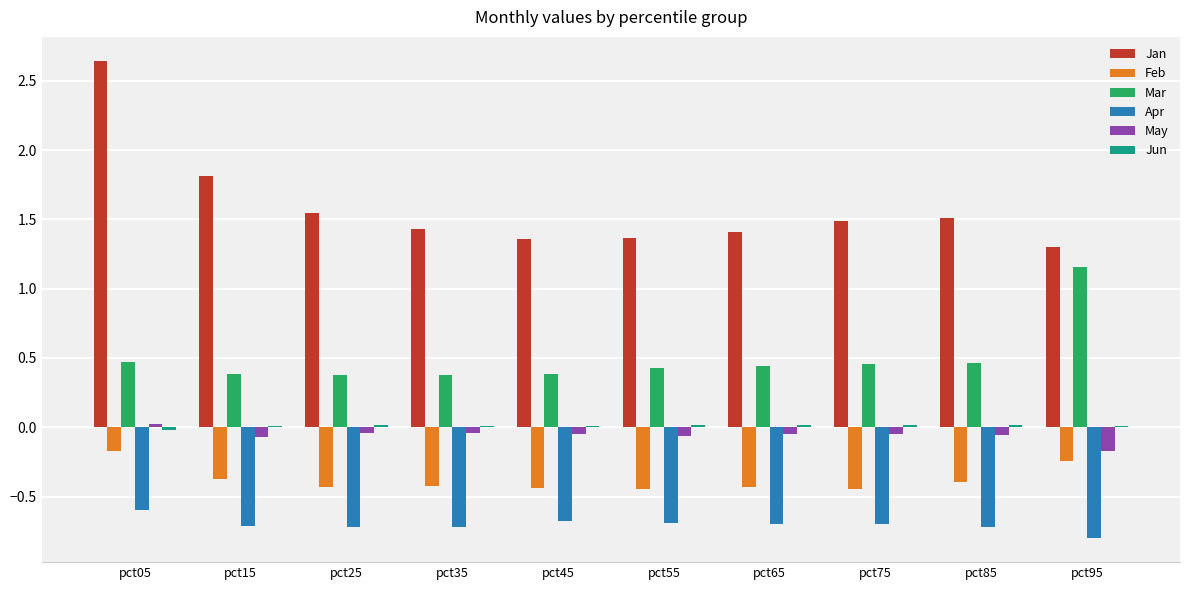

The Feb series shows -0.4 at pct25. True or false?

True